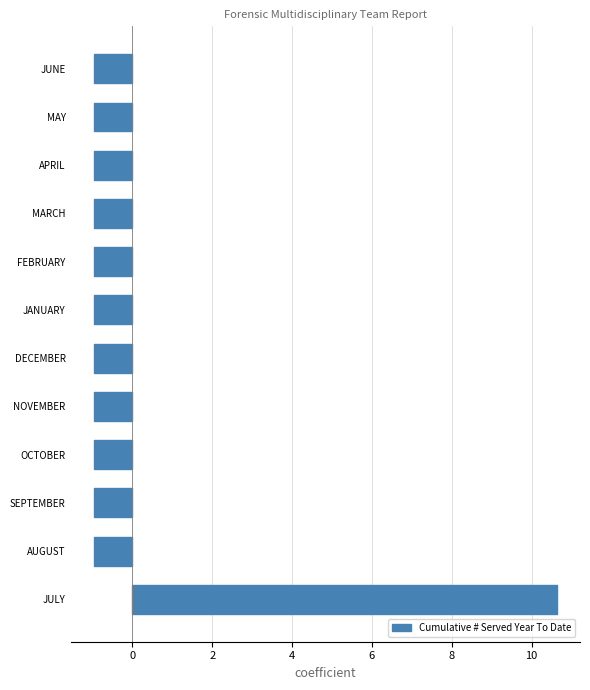

At which category does the chart reach its peak across all series?

JULY